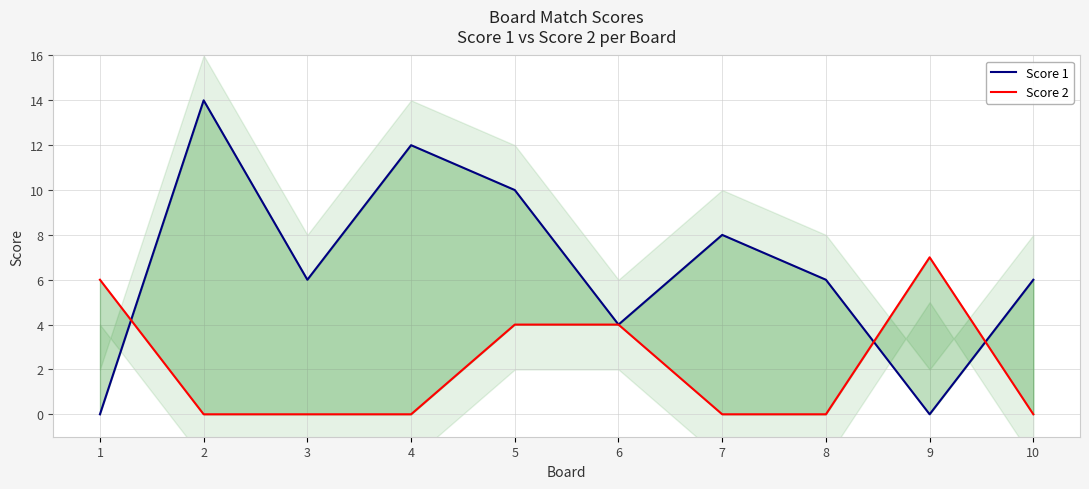

Where do Score 1 and Score 2 first cross each other?

1 and 2